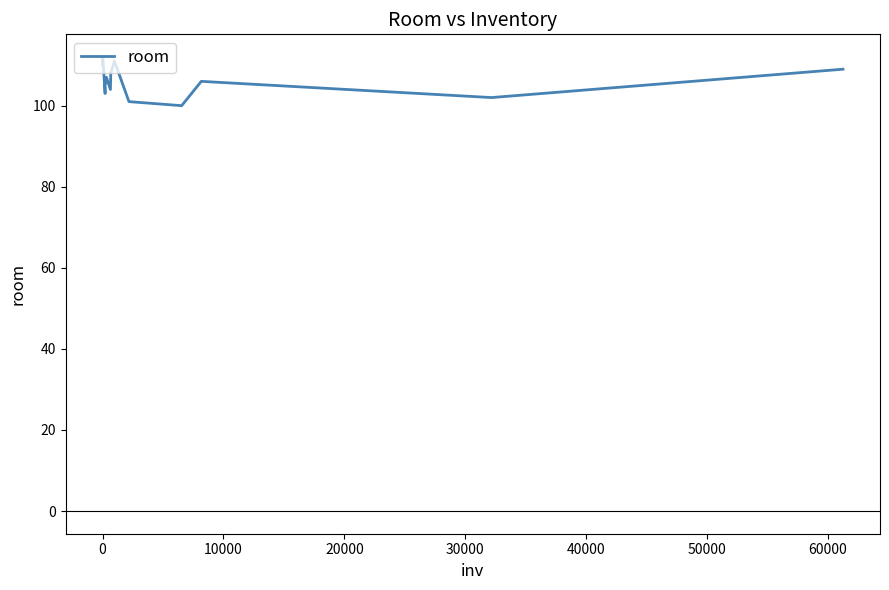

What is the maximum value shown in the chart?

112